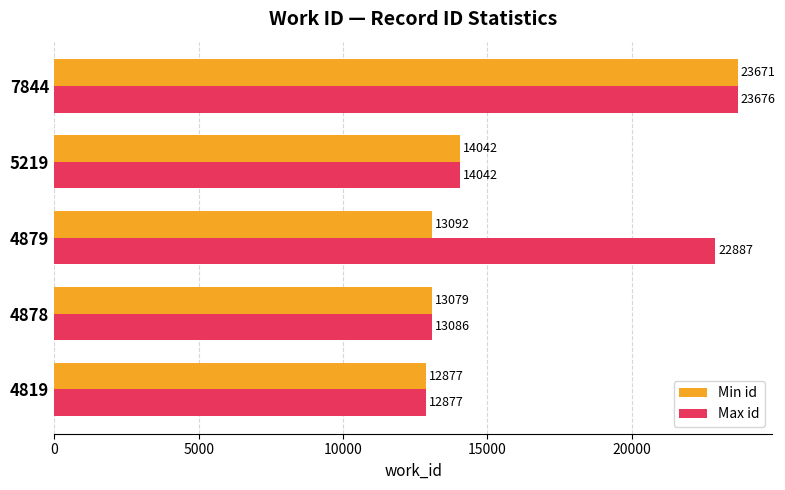

What is the minimum value shown in the chart?

12877